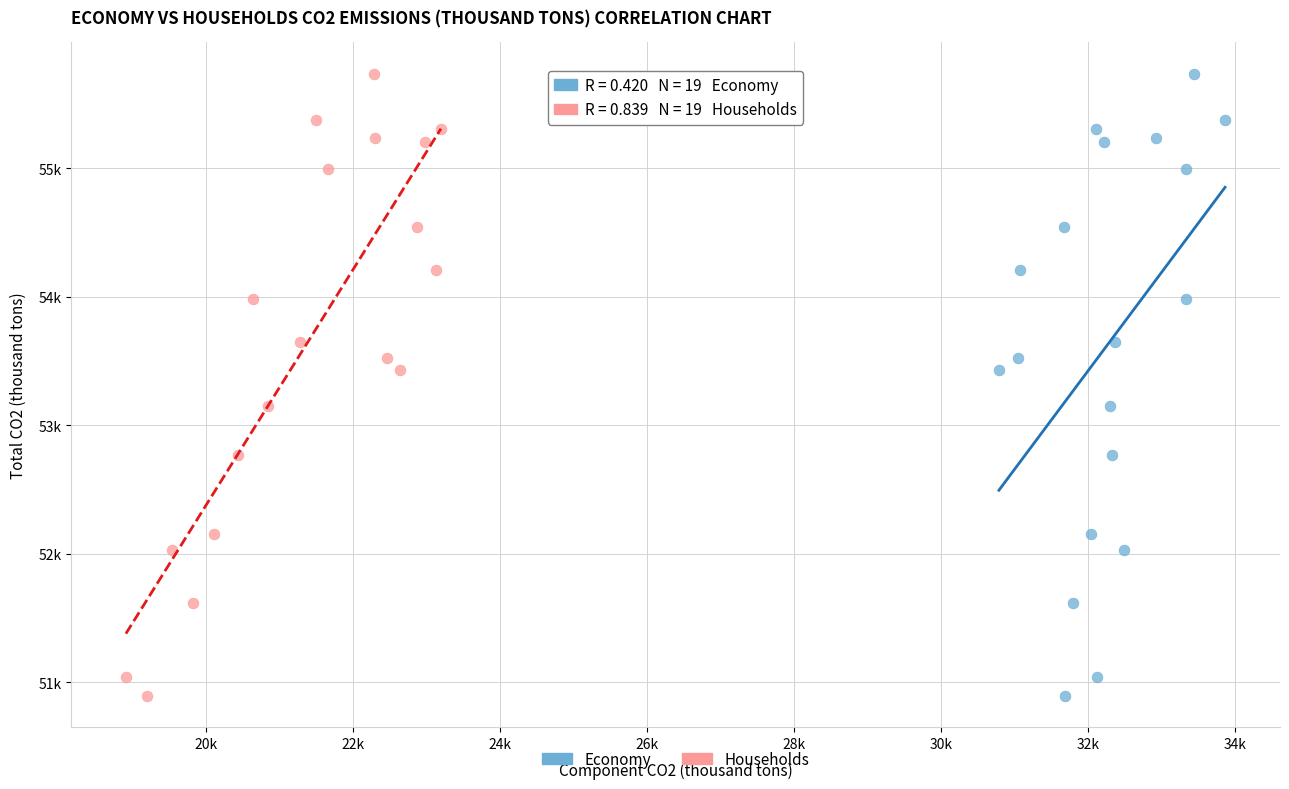

What are all the series names shown in the legend?

Economy, Households